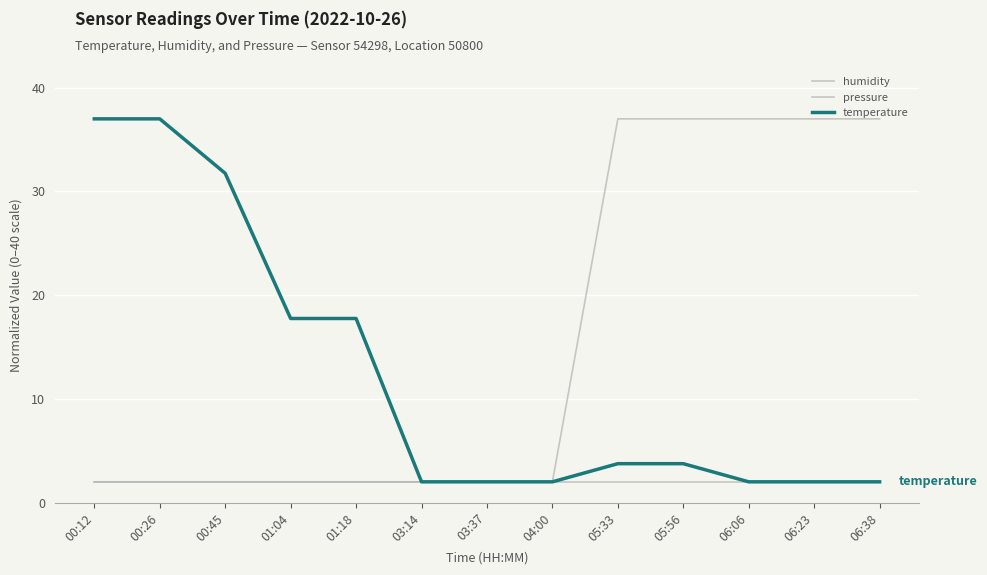

Does the chart display data point markers on the line(s)?

No